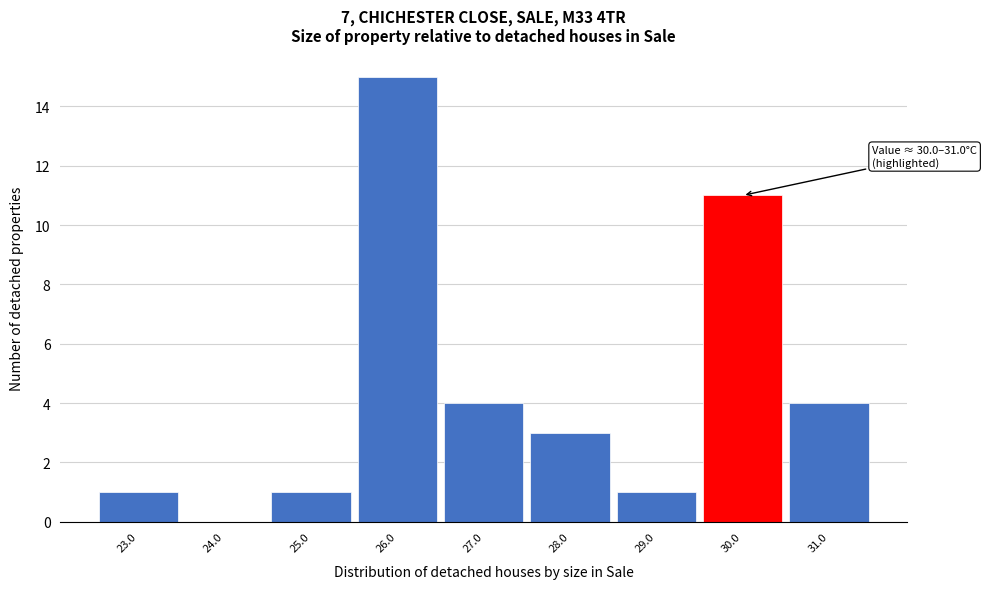

Reading left to right, transcribe all the data shown in this chart.

23.0=1	24.0=0	25.0=1	26.0=15	27.0=4	28.0=3	29.0=1	30.0=11	31.0=4